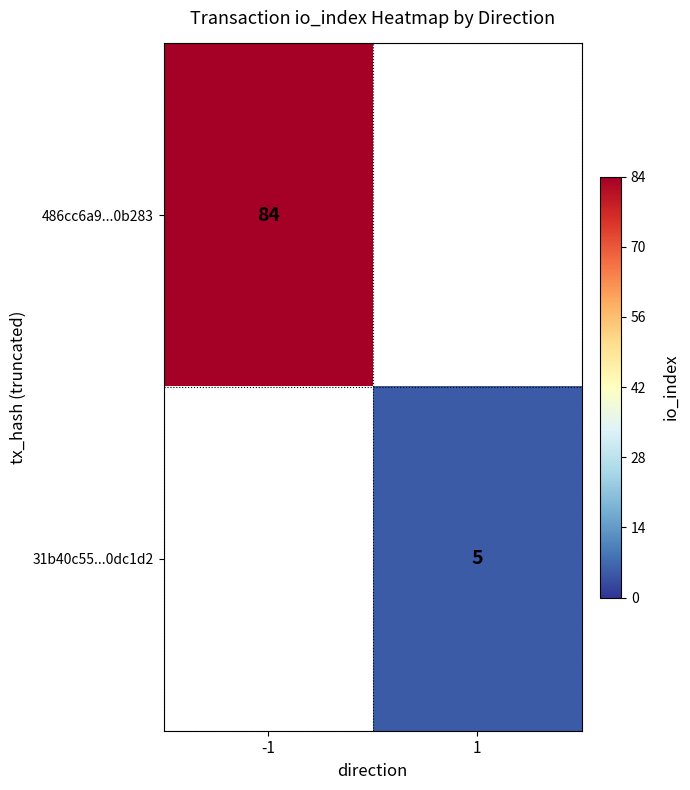

How many distinct data groups are displayed?

2